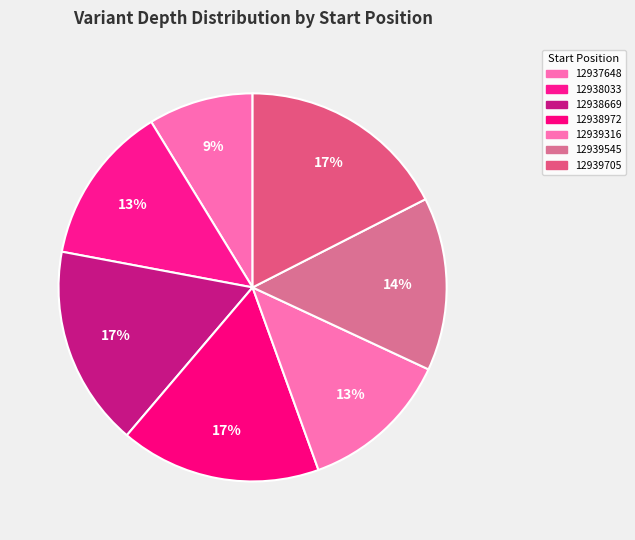

What percentage is the 12937648 slice, to the nearest percent?

9%